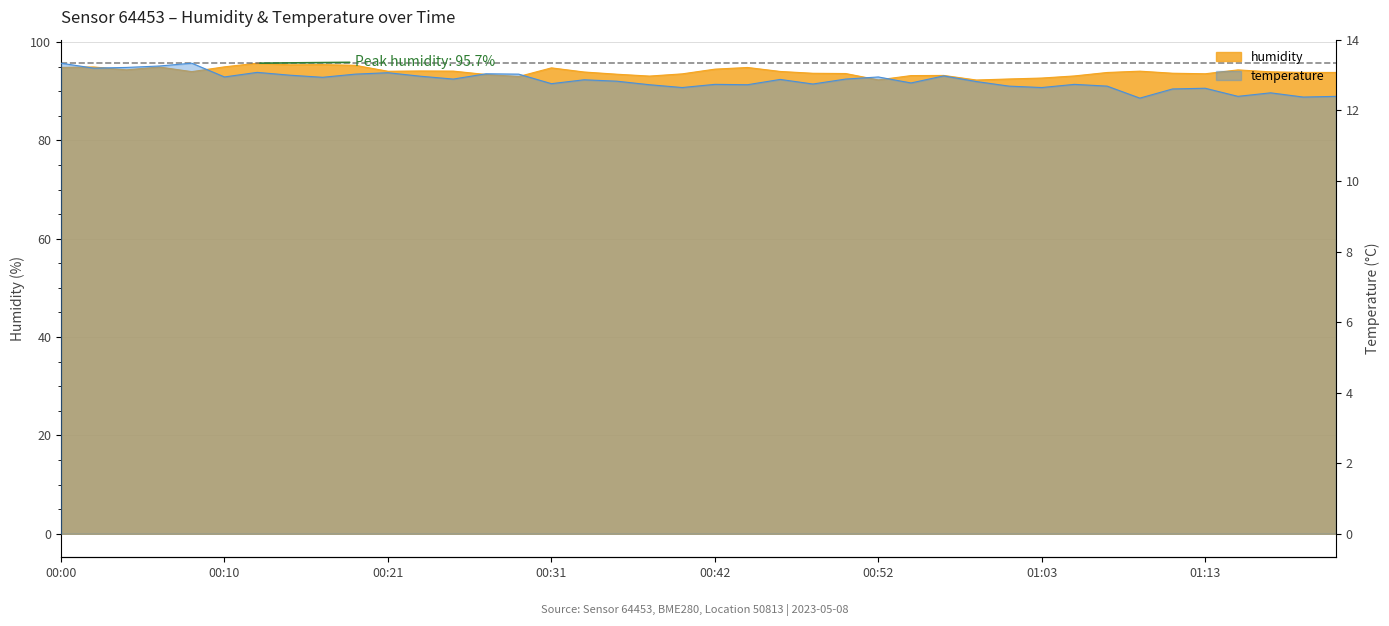

The temperature series shows 12.7 at 01:03. True or false?

True